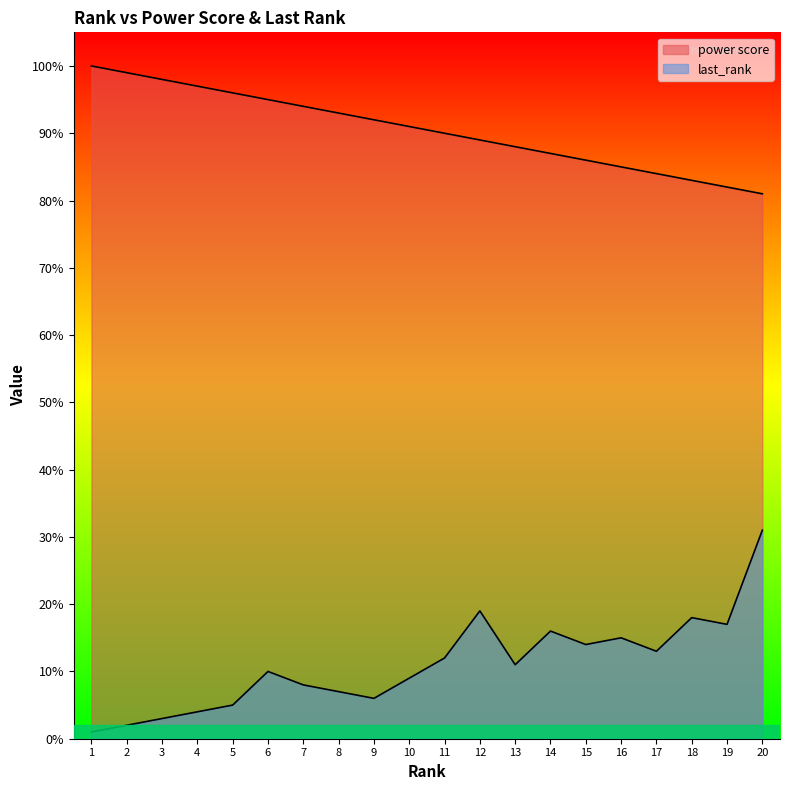

How many interior local peaks does the last_rank series have?

5